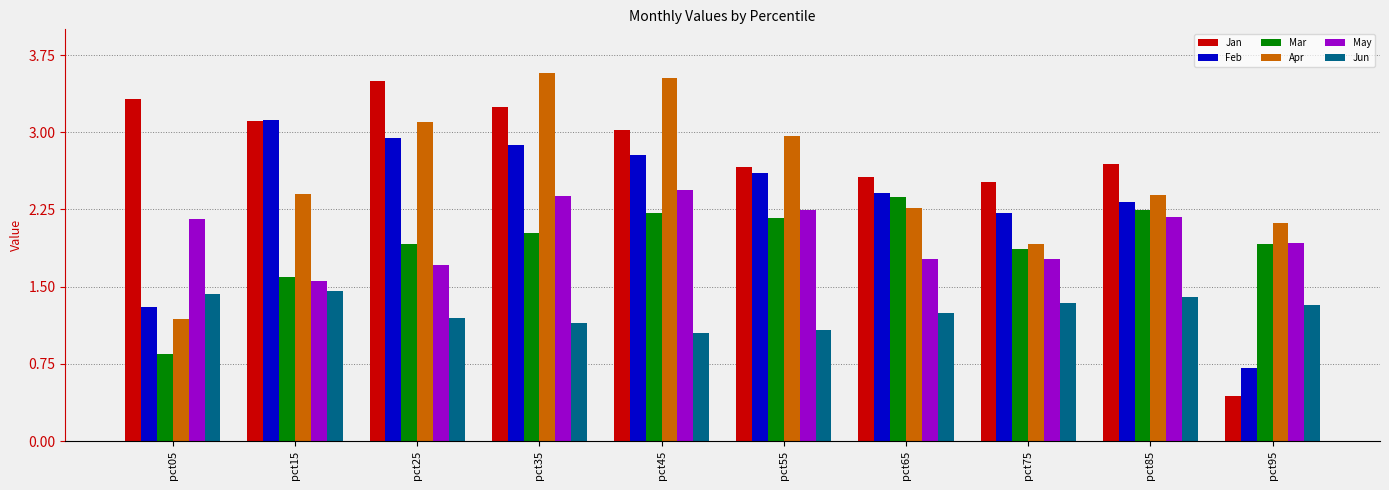

What is the difference between the Jan values at pct15 and pct55?

0.4